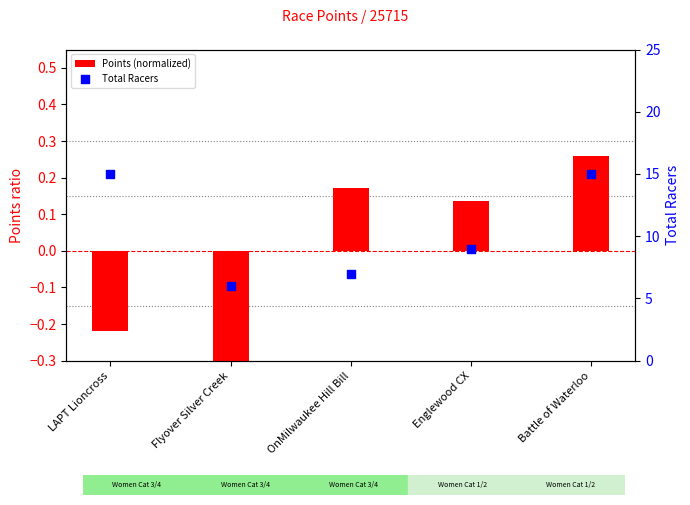

At which category is the sum across all series the highest?

Battle of Waterloo